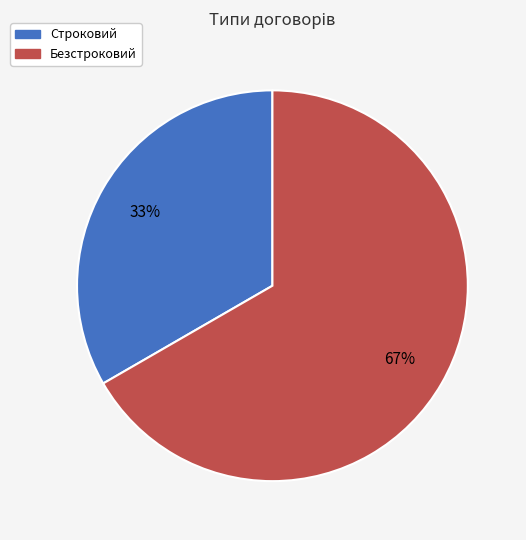

Which category accounts for the majority?

Безстроковий